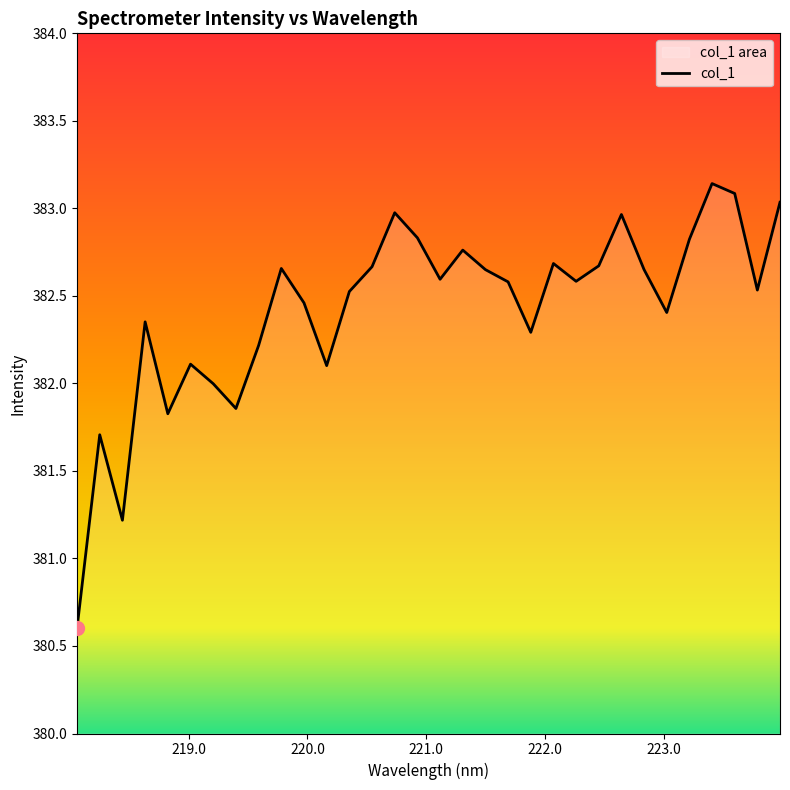

What is the label of the 27th point from the right?

219.0156